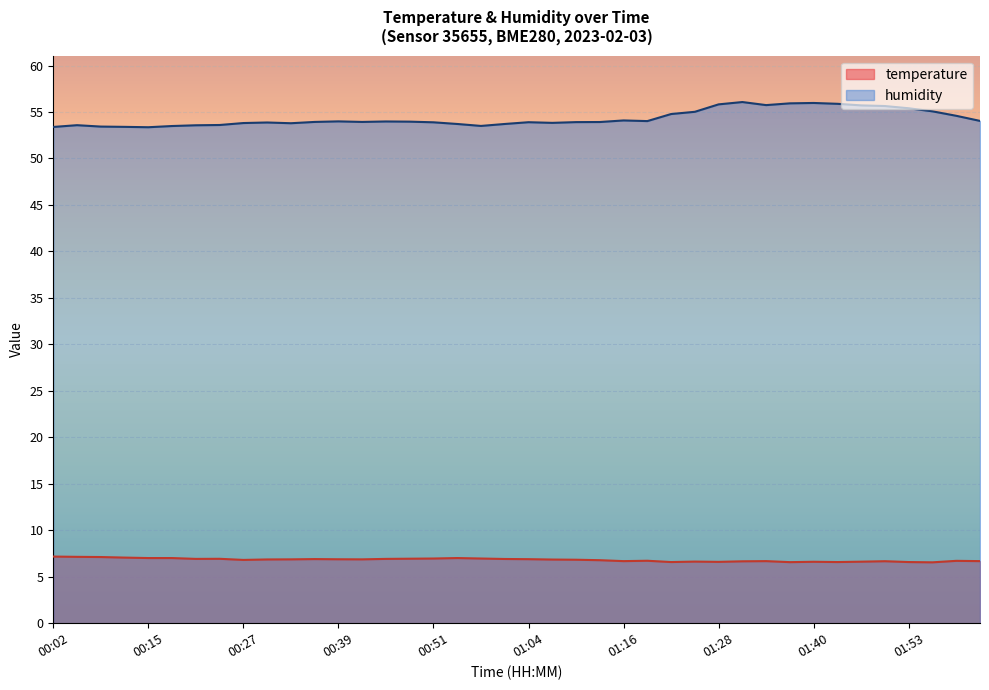

What is the label of the 10th point from the left?

00:30